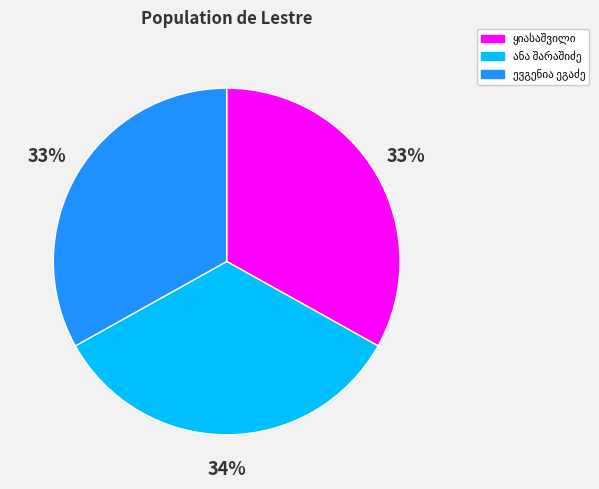

To the nearest percent, what is the average slice percentage?

33%